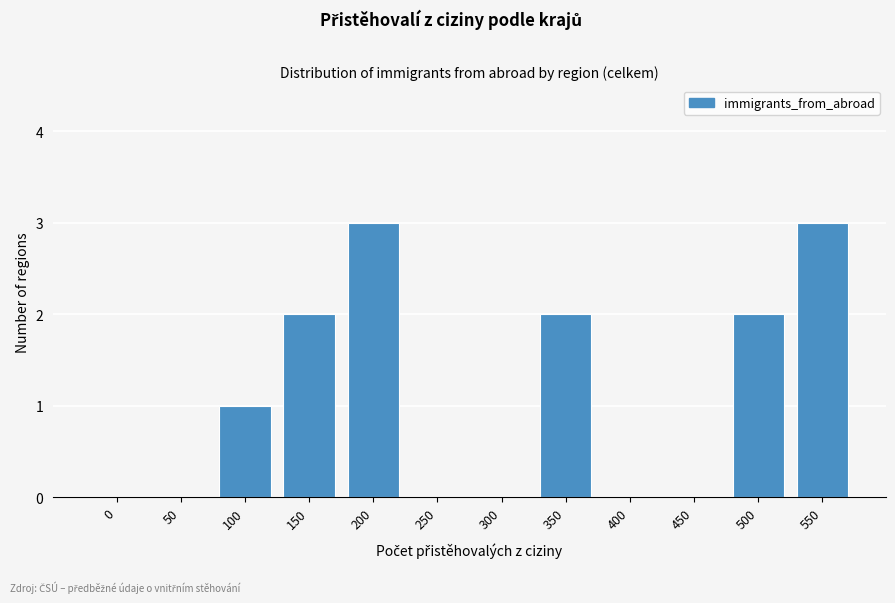

Reading left to right, list all the values displayed in this chart.

0=0	50=0	100=1	150=2	200=3	250=0	300=0	350=2	400=0	450=0	500=2	550=3